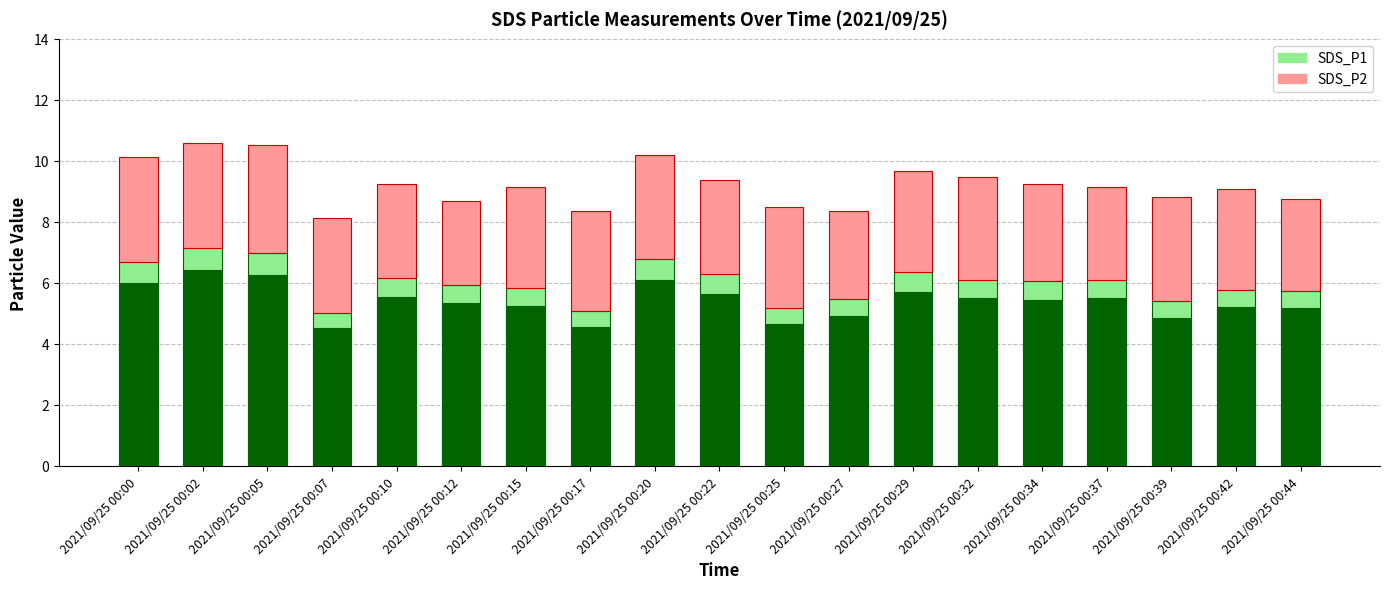

List the series in order of their overall mean, highest first.

SDS_P1, SDS_P2